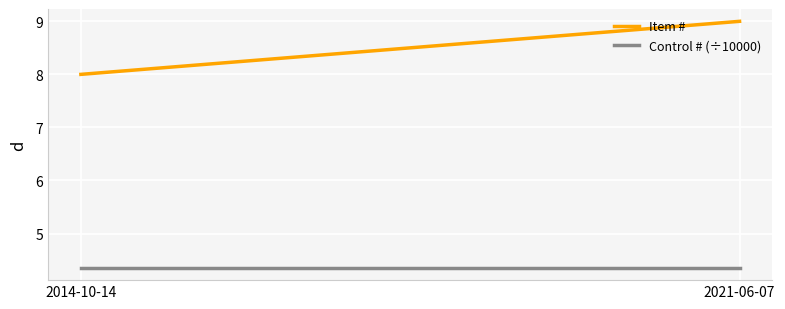

Between 2014-10-14 and 2021-06-07, which series saw the biggest shift?

Item #